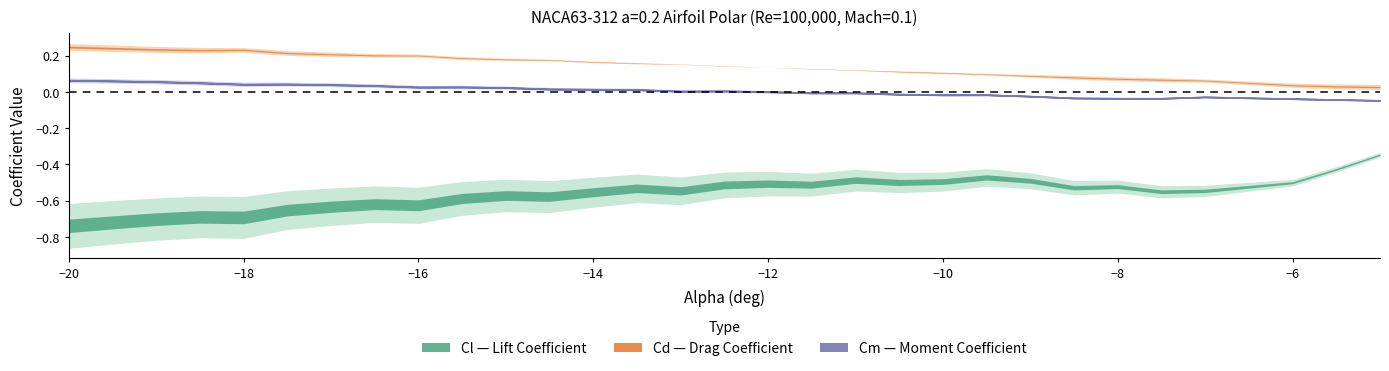

Where is the first local maximum for Cm?

5